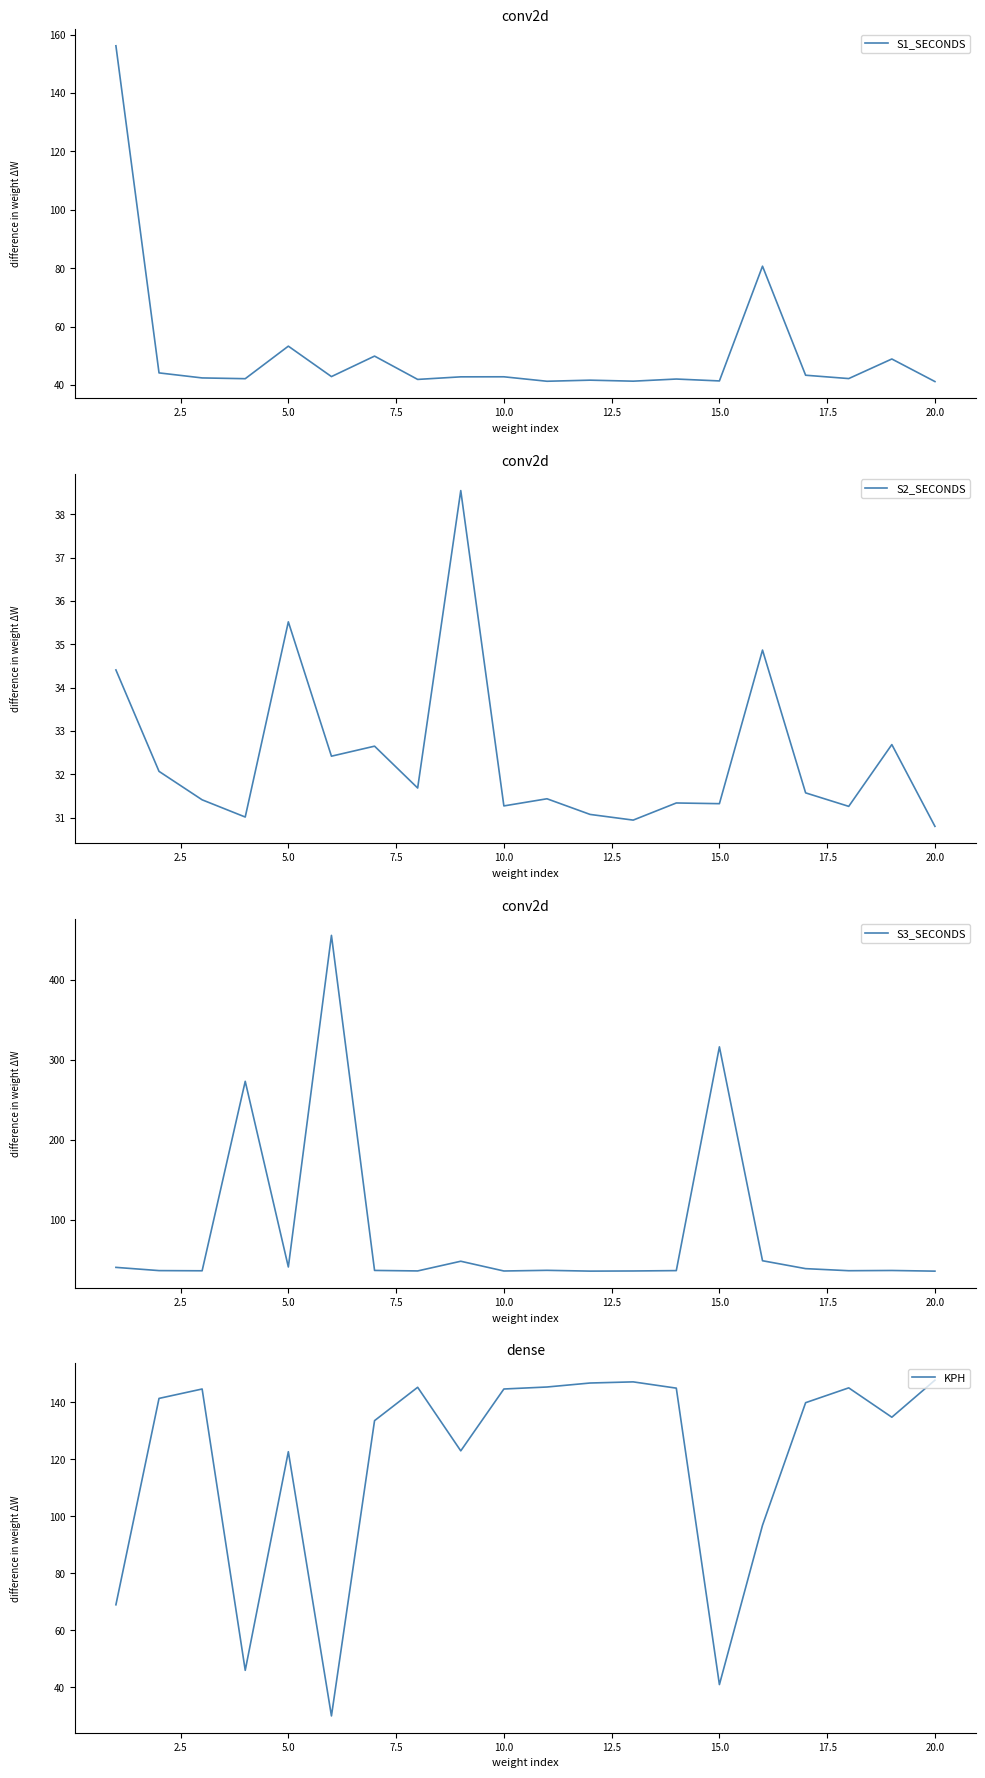

Between which two adjacent categories do S3_SECONDS and S1_SECONDS first intersect?

5.0 and 7.5